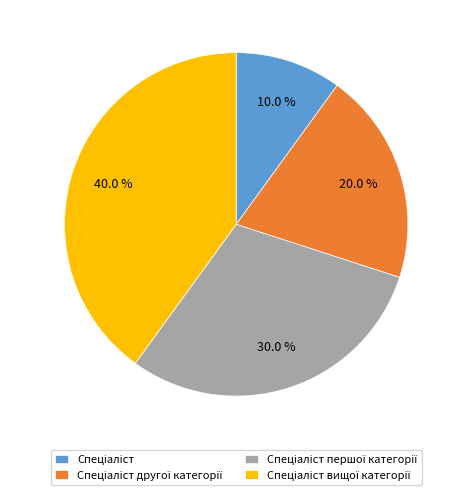

Is there a majority slice in this chart?

No